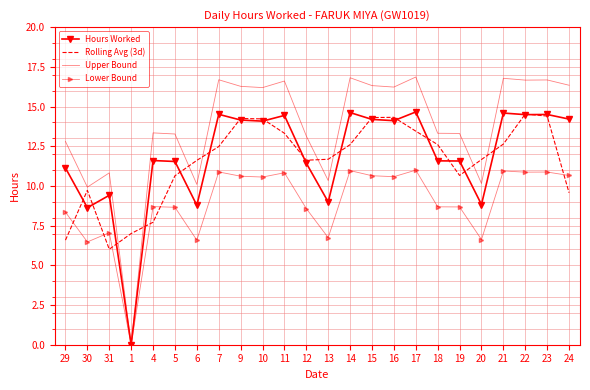

What position from the left is 18?

18